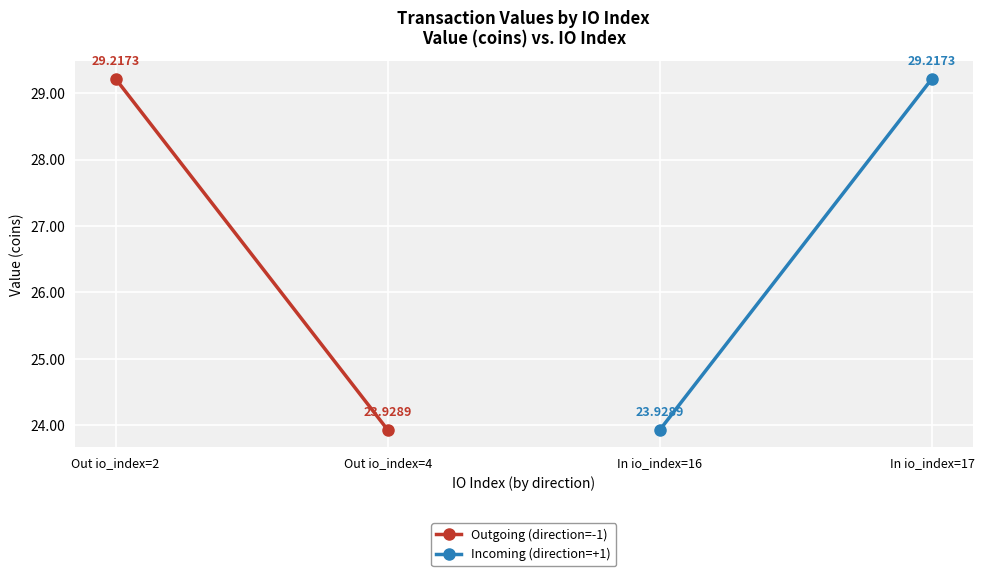

Between Out io_index=2 and Out io_index=4, which series saw the biggest shift?

Outgoing (direction=-1)